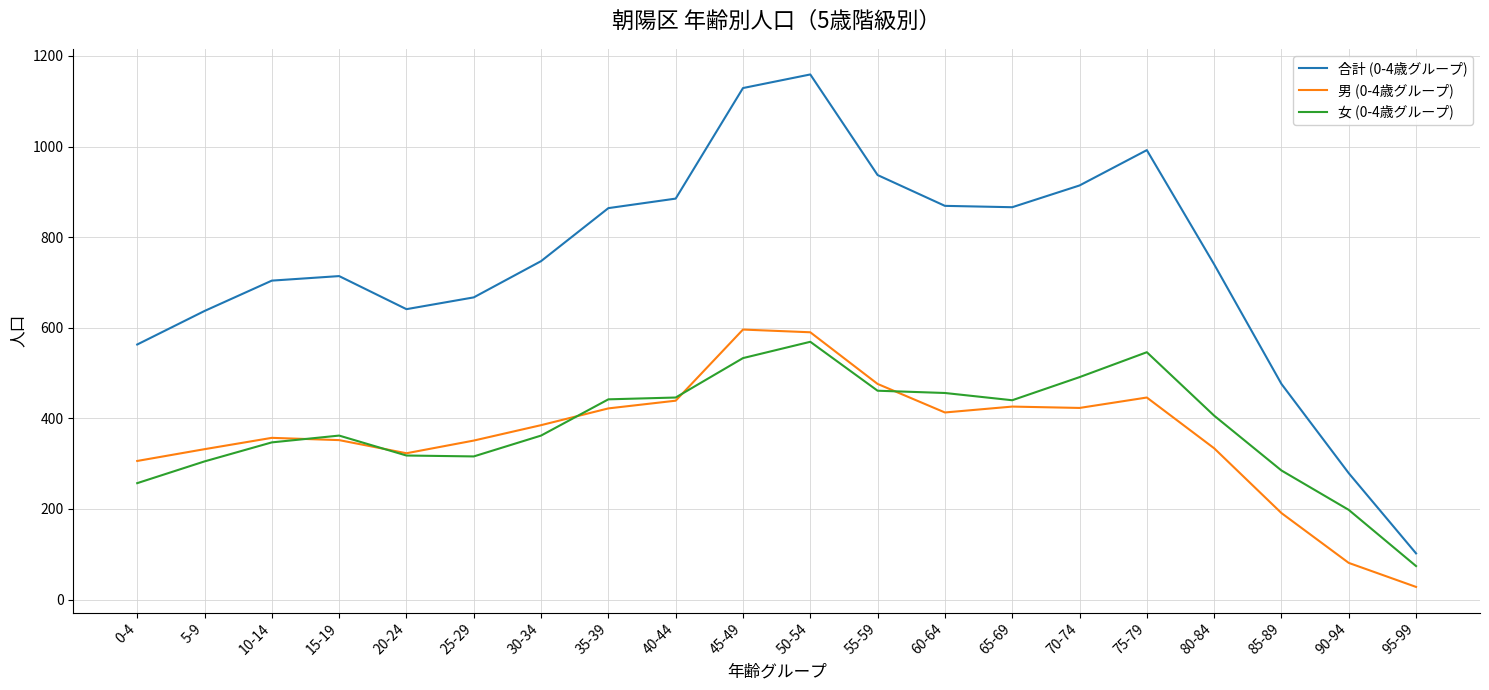

At which category is the sum across all series the highest?

50-54